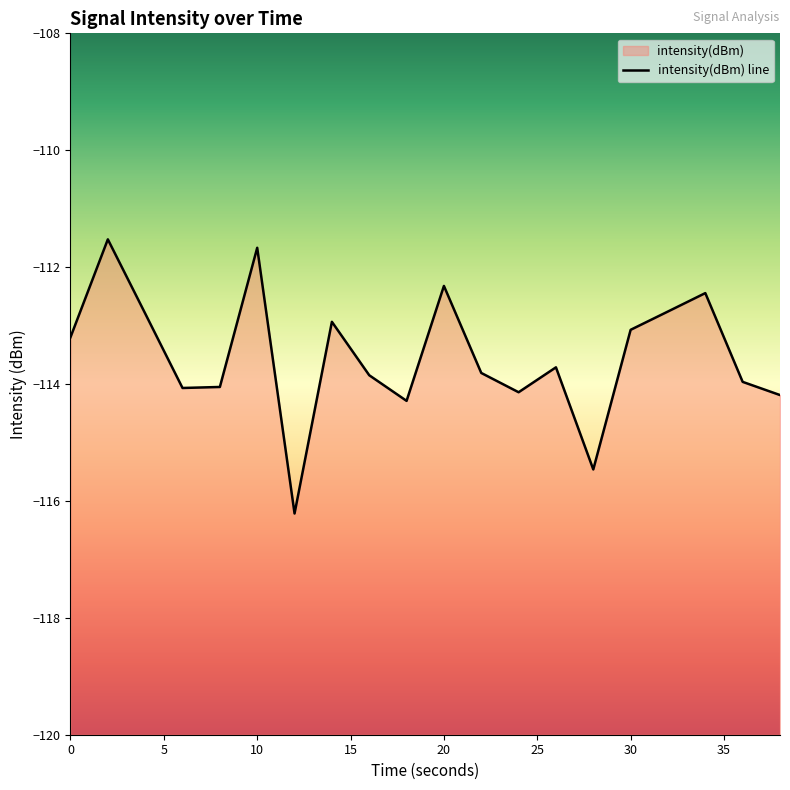

List the labels in order of value, smallest first.

12, 28, 18, 38, 24, 6, 8, 36, 16, 22, 26, 0, 30, 14, 4, 32, 34, 20, 10, 2